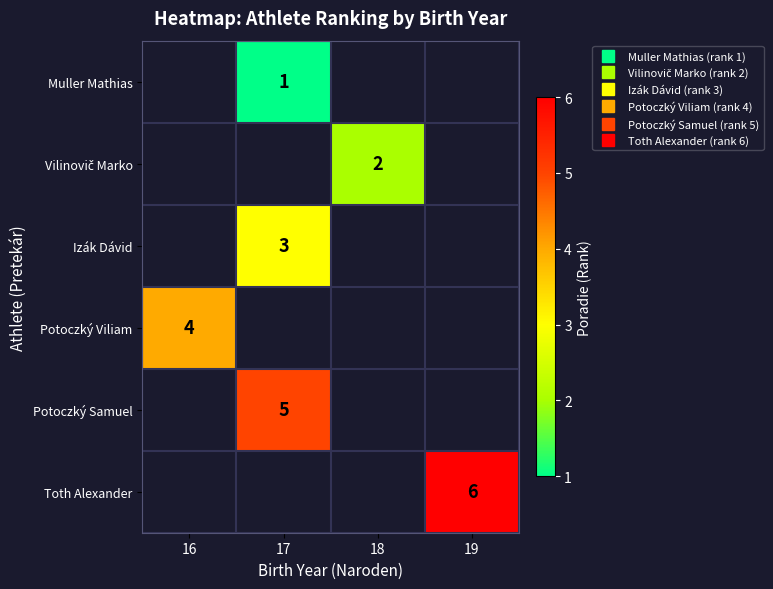

Which has a higher value, 16 or 19?

19